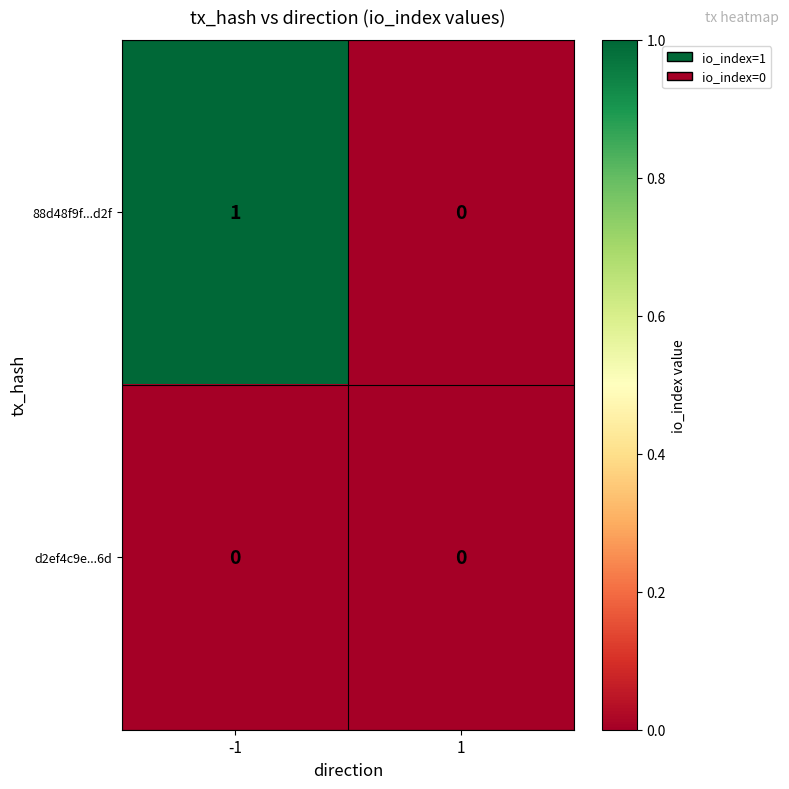

Which series has the largest total across all categories?

88d48f9f...d2f